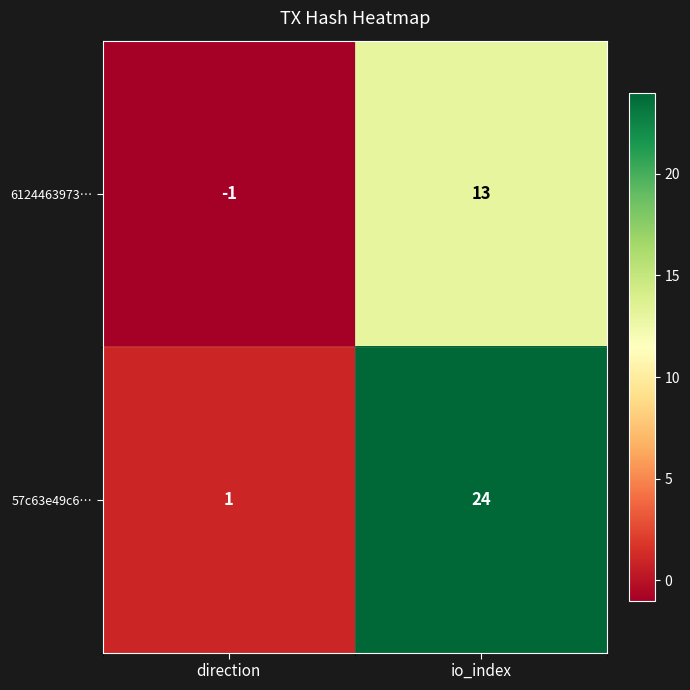

Is it true that 6124463973… equals 3 at io_index?

False